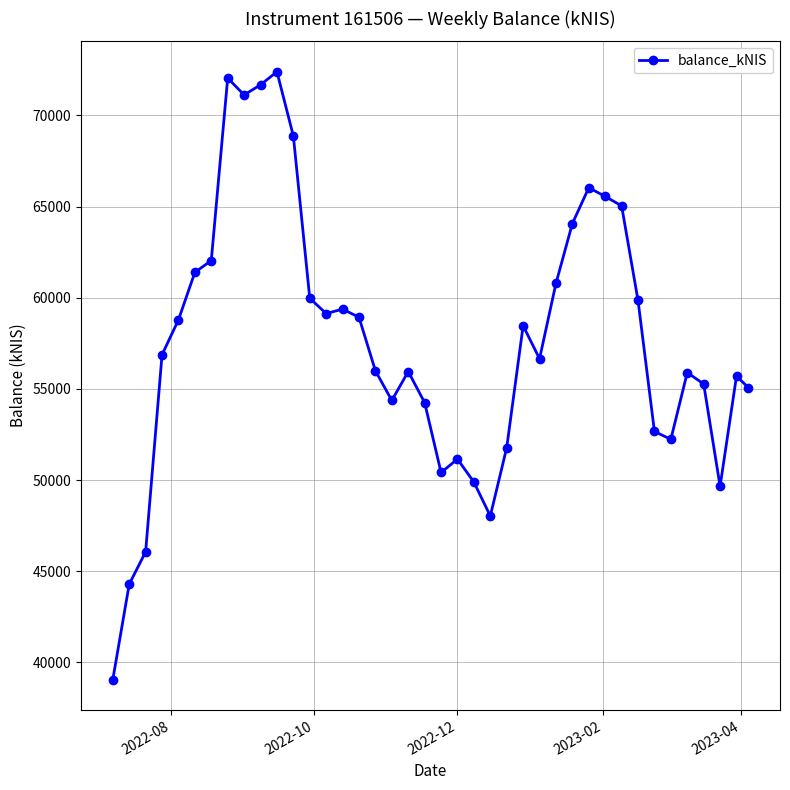

What is the maximum value shown in the chart?

72395.3